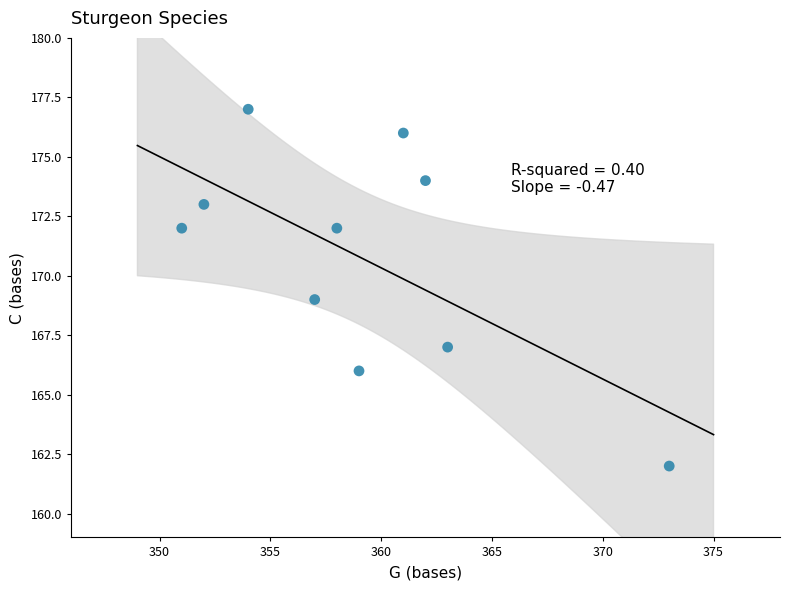

What is the average X value?

359